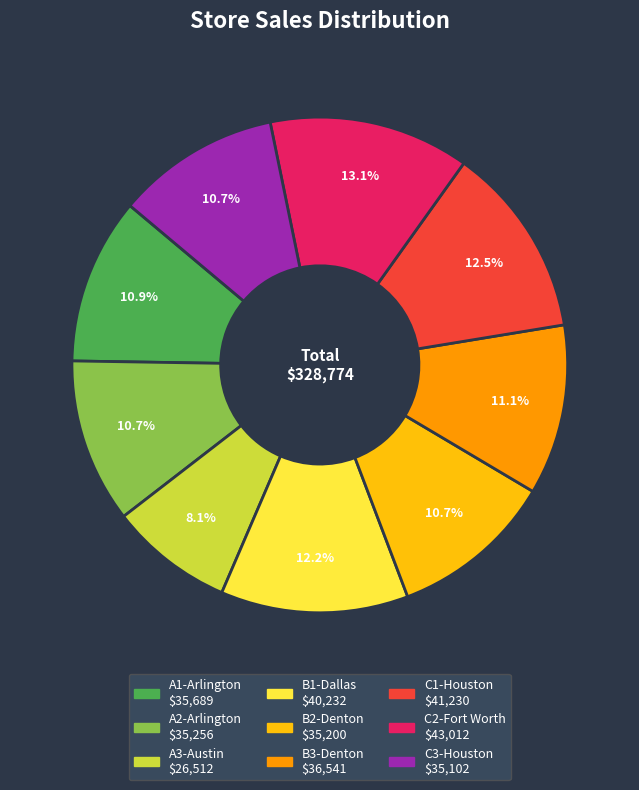

To the nearest percent, what is the combined percentage of C2-Fort Worth and B3-Denton?

24%